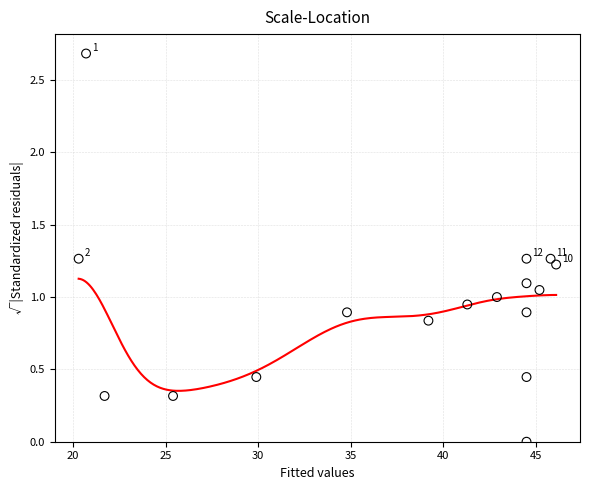

What is the range of X values (max minus min)?

25.8